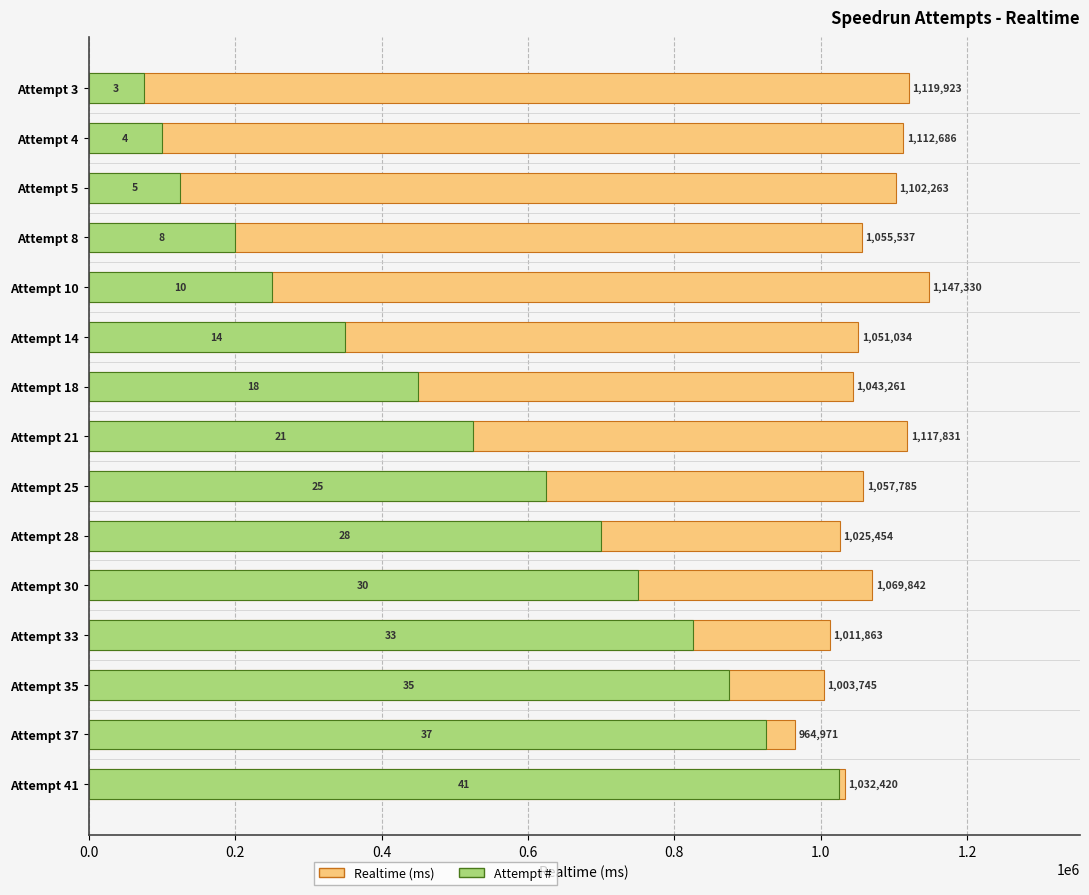

Rank the series by their maximum value, from highest to lowest.

Realtime (ms), Attempt #